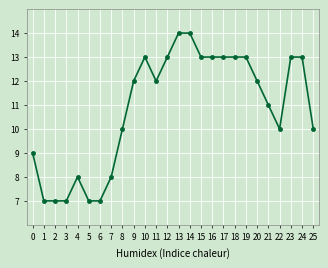

What is the ratio of the value at 20 to the value at 22?

1.2